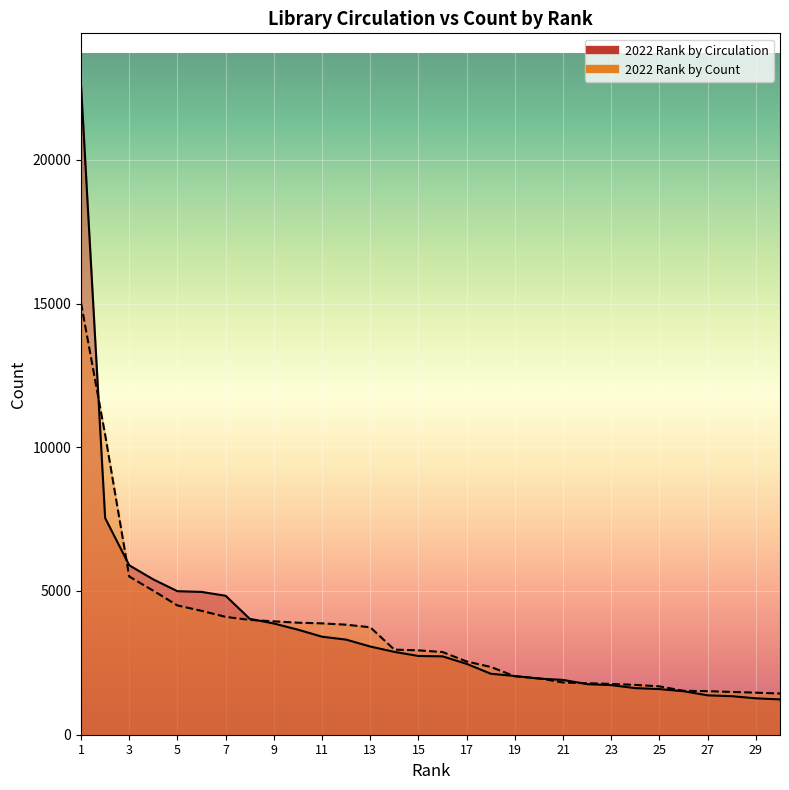

What are all the series names shown in the legend?

2022 Rank by Circulation, 2022 Rank by Count